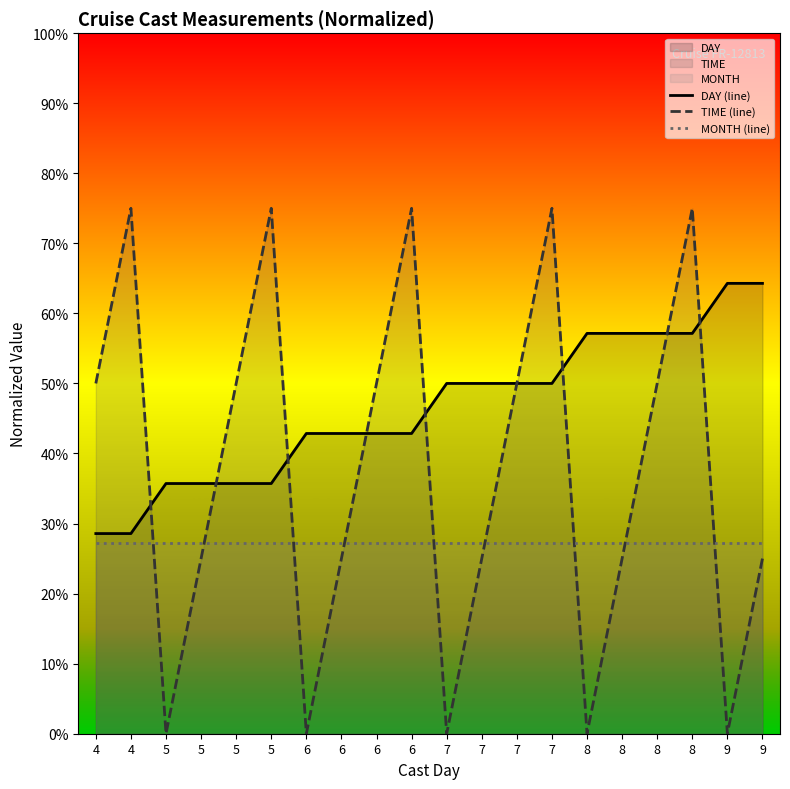

At which label does TIME (line) first exceed 49?

4